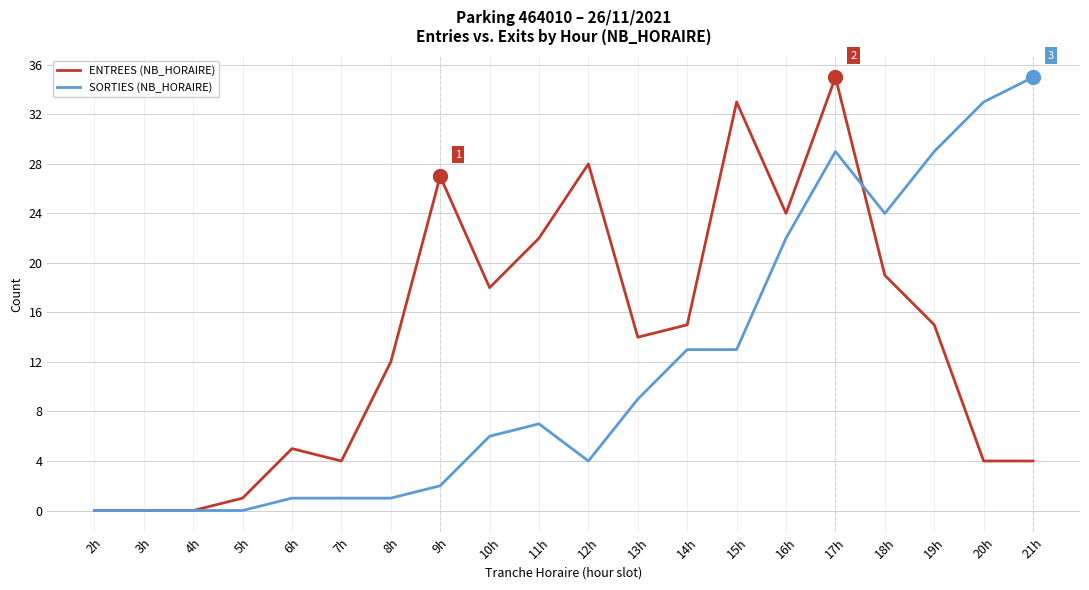

Is the value of SORTIES (NB_HORAIRE) at 8h greater than the value of ENTREES (NB_HORAIRE) at 19h?

No